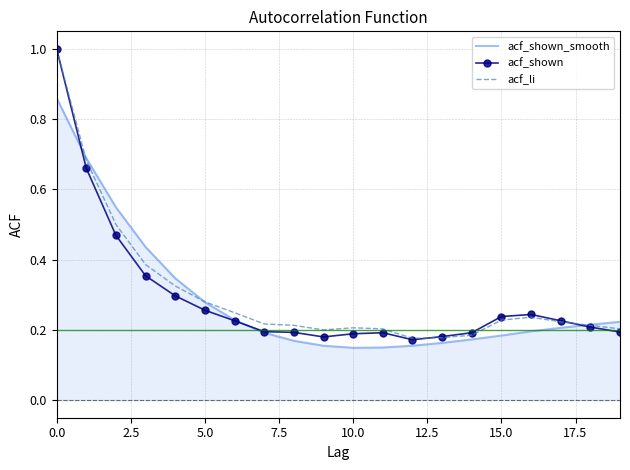

What is the highest value of the acf_li series?

1.0